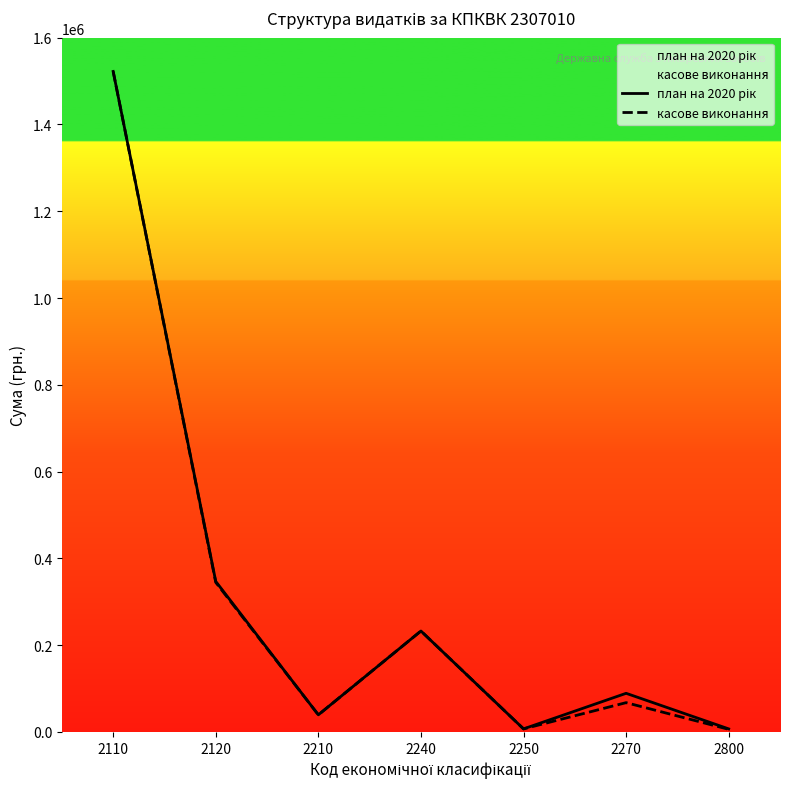

Which series has the widest spread of values?

касове виконання